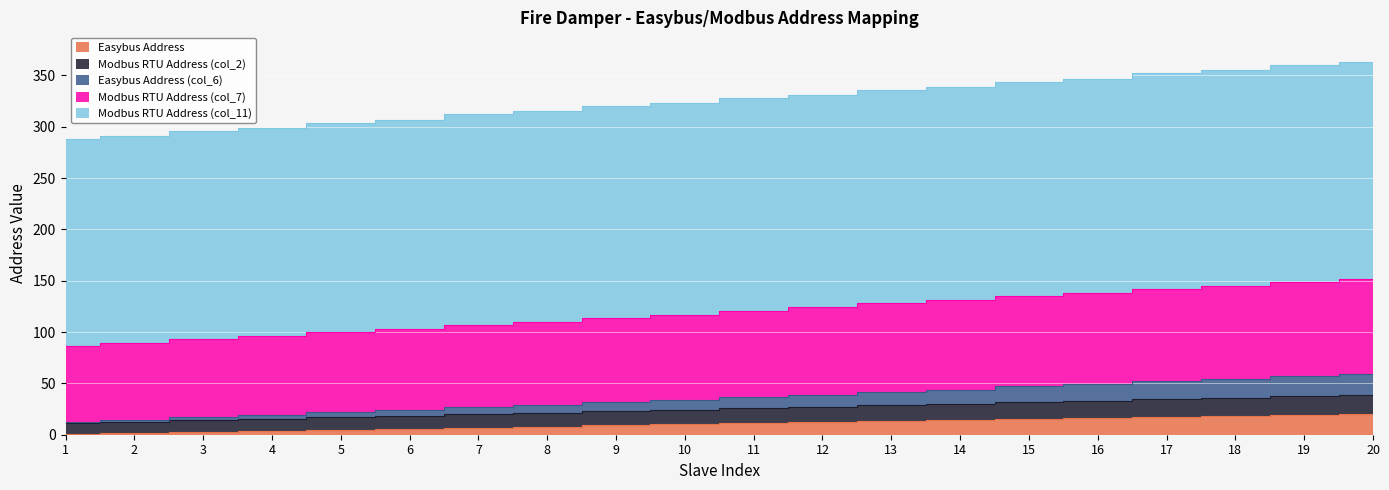

What is the value of the Easybus Address point at the 12th from the left?

12